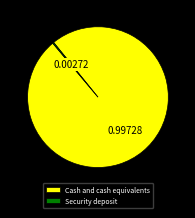

Which category has the biggest portion of the pie?

Cash and cash equivalents